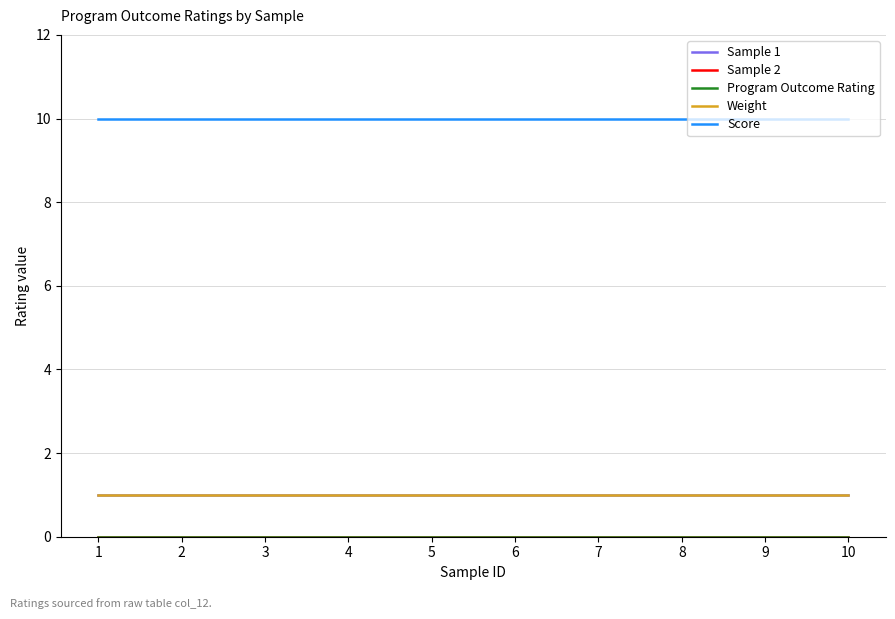

Reading left to right, transcribe all the data shown in this chart.

Sample 1: 1=1	2=1	3=1	4=1	5=1	6=1	7=1	8=1	9=1	10=1
Sample 2: 1=0	2=0	3=0	4=0	5=0	6=0	7=0	8=0	9=0	10=0
Program Outcome Rating: 1=0	2=0	3=0	4=0	5=0	6=0	7=0	8=0	9=0	10=0
Weight: 1=1	2=1	3=1	4=1	5=1	6=1	7=1	8=1	9=1	10=1
Score: 1=10	2=10	3=10	4=10	5=10	6=10	7=10	8=10	9=10	10=10